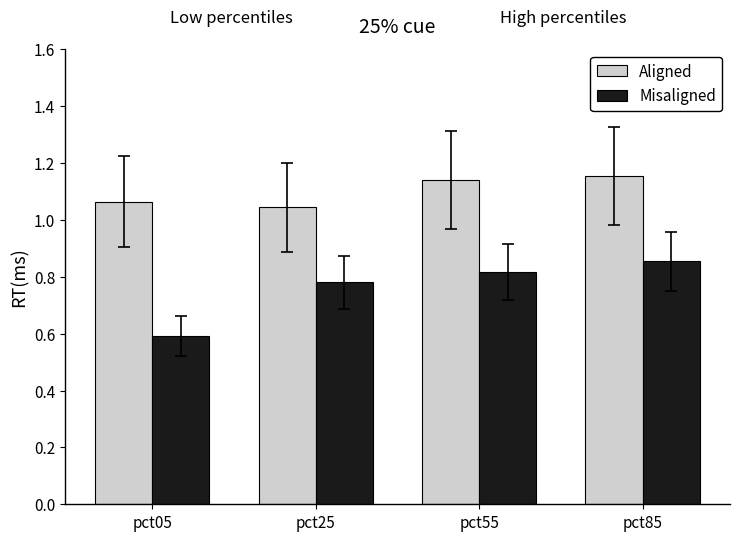

Does the chart contain stacked bars?

No